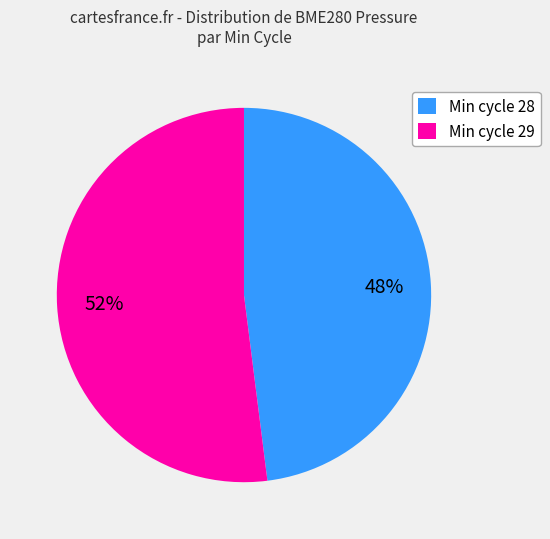

How many slices are in this pie chart?

2